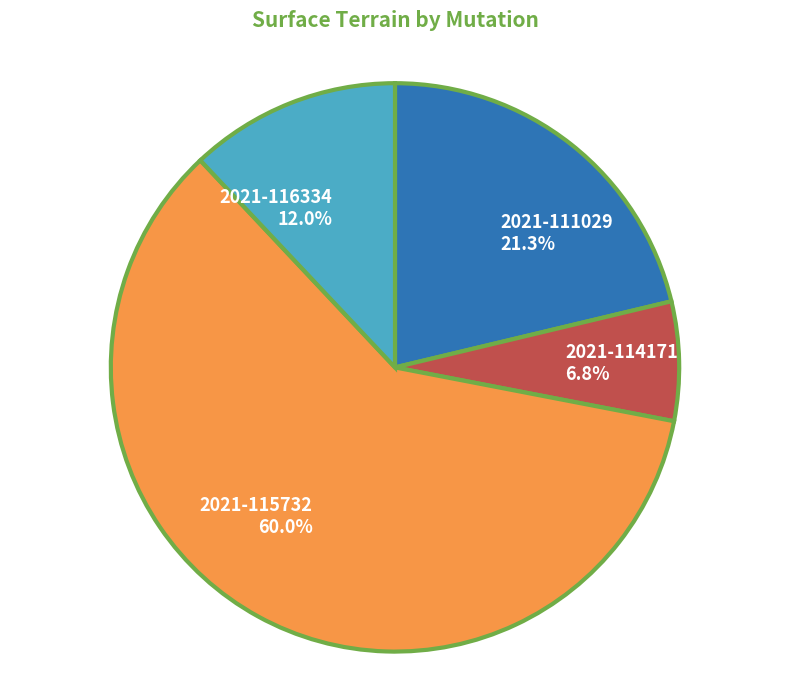

What is the majority slice?

2021-115732